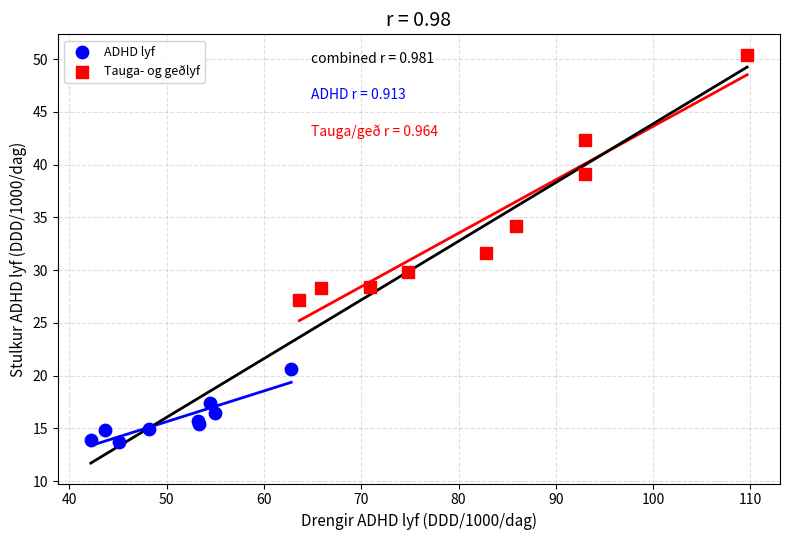

Which series has the widest spread of Y values?

Tauga- og geðlyf